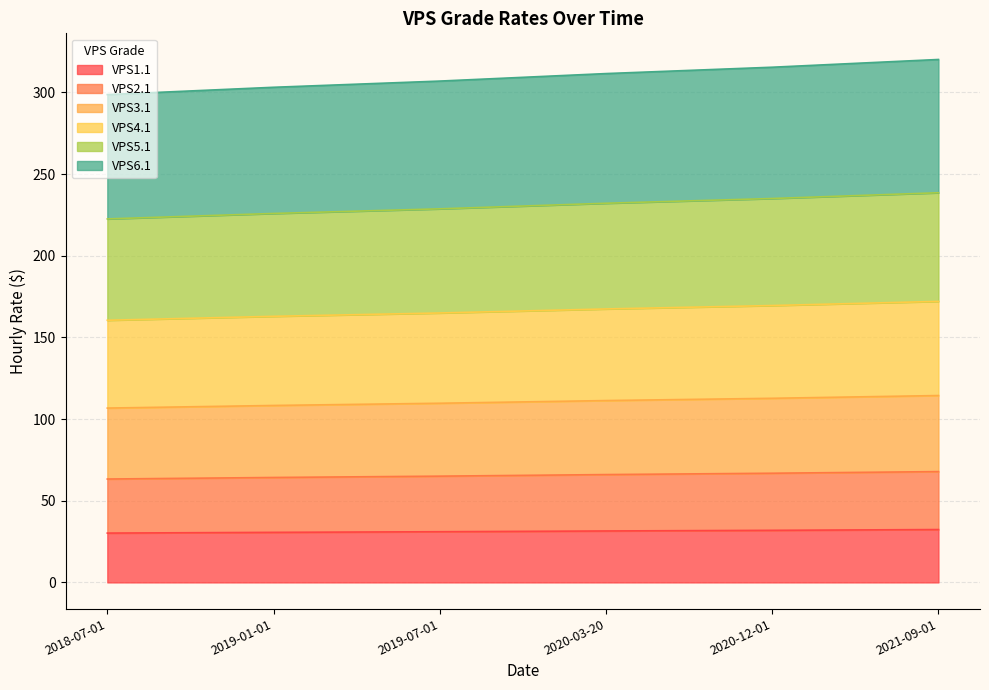

At how many categories does at least one series exceed 116?

6